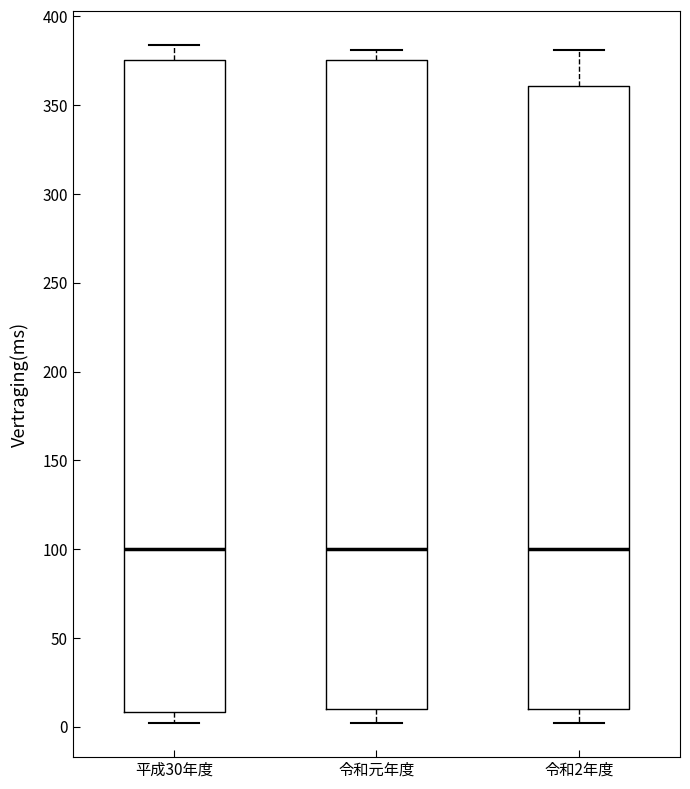

Reading left to right, read every box against the y-axis: the position of its median line, the range the box covers, and the ends of its whiskers. The values are not printed on the chart, so give them approximately, as read against the axis.

平成30年度: median 100, box 10 to 375, whiskers 0 to 385
令和元年度: median 100, box 10 to 375, whiskers 0 to 380
令和2年度: median 100, box 10 to 360, whiskers 0 to 380